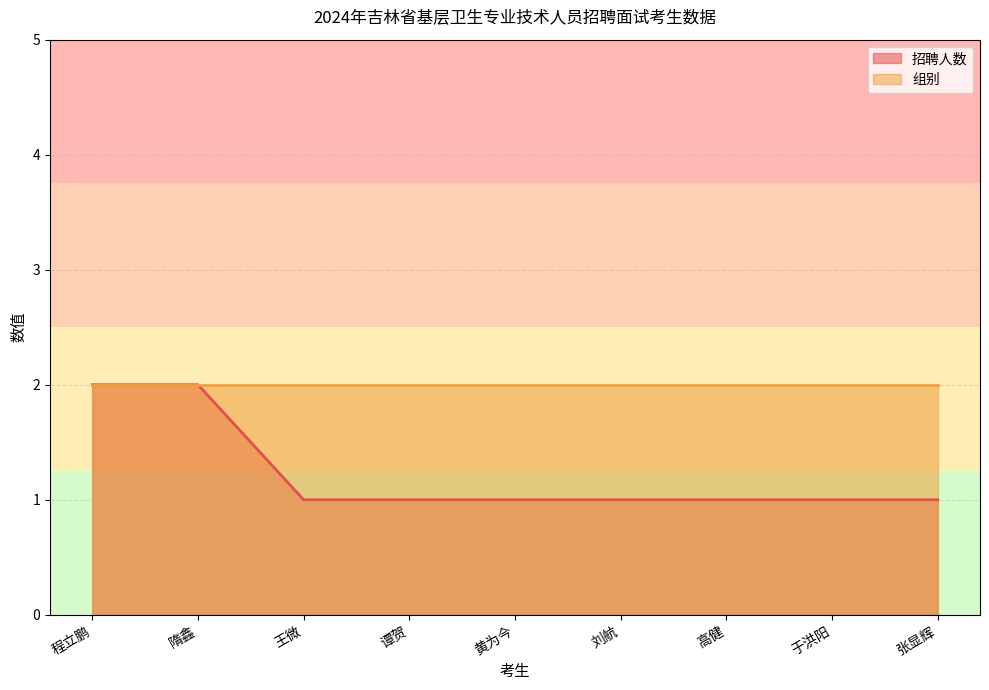

Where is the data nearest to the value 1?

王微